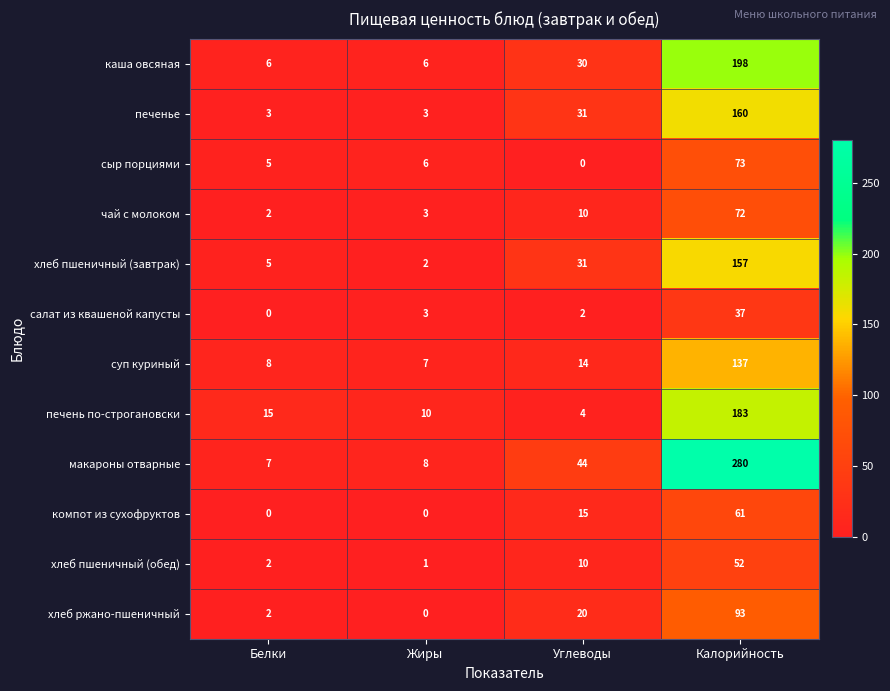

What is the difference between the компот из сухофруктов values at Калорийность and Белки?

61